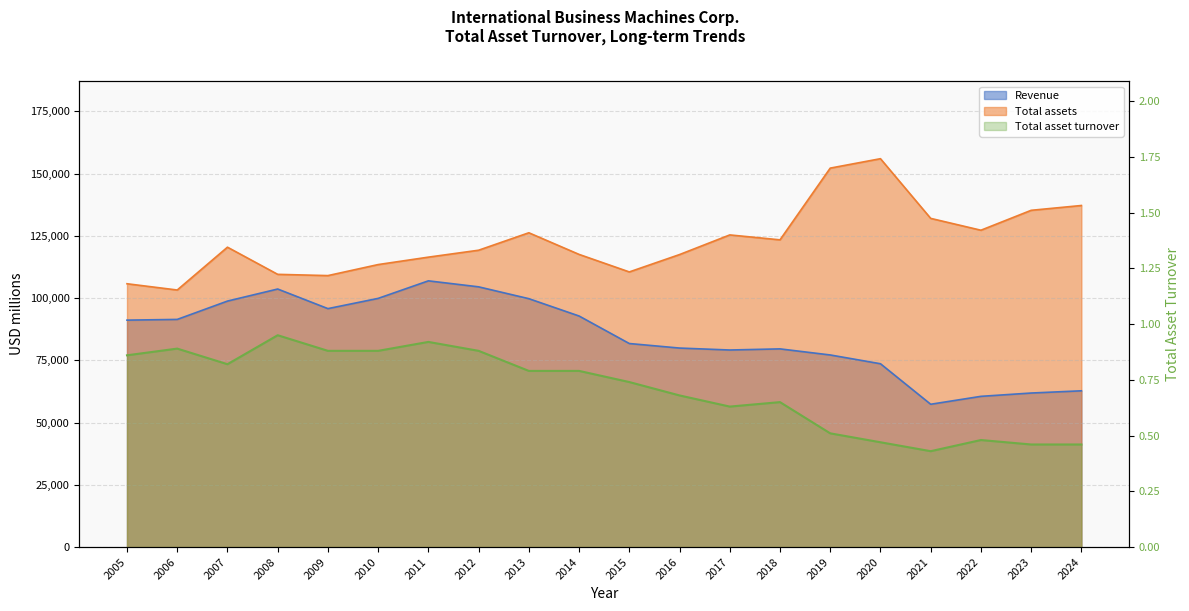

What is the total value across all series at 2010?

213322.9